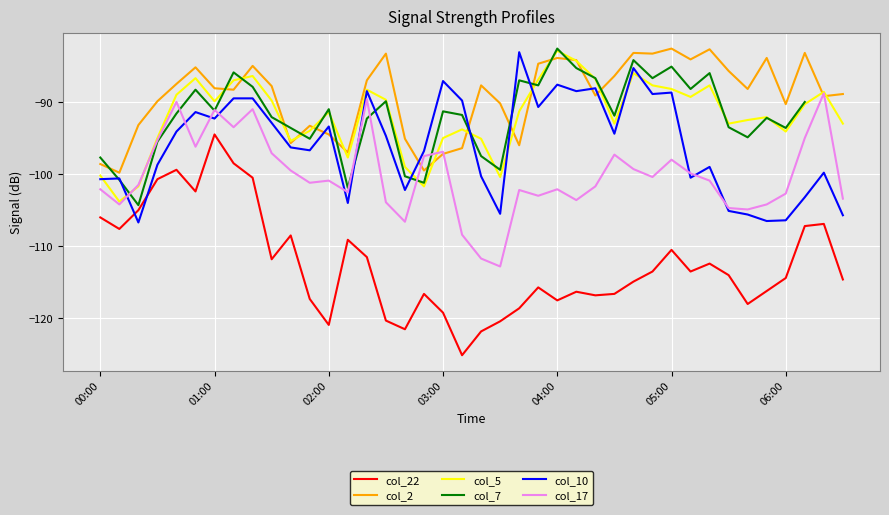

What position from the left is 16?

17